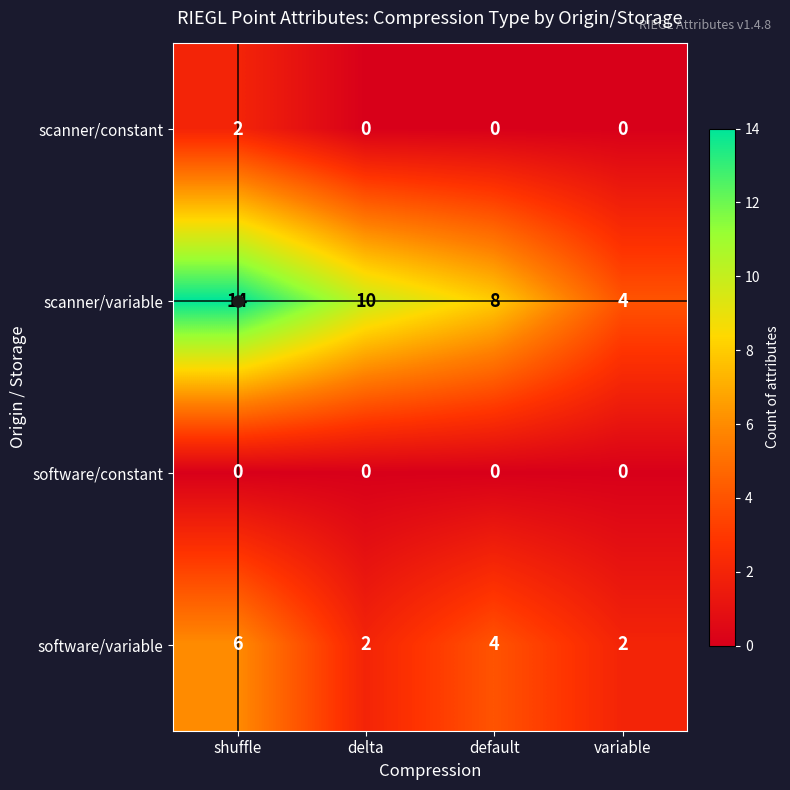

What is the average value of the software/variable series?

4